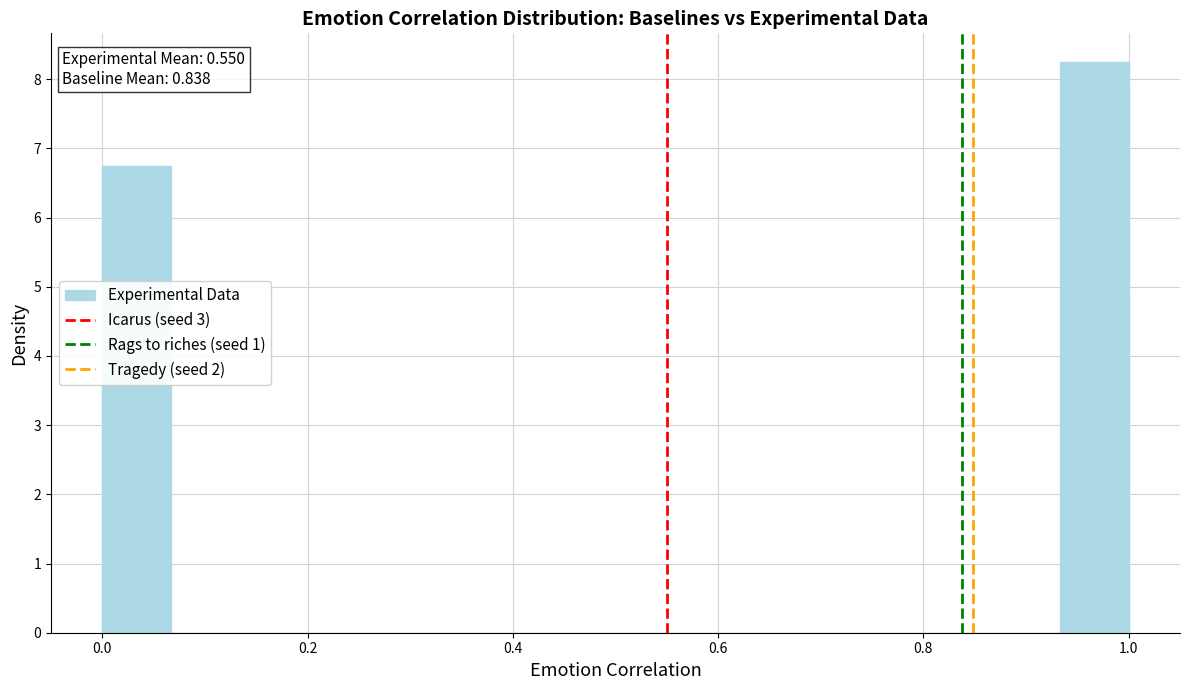

Read against the x-axis, roughly where is the centre of the tallest bar?

0.96